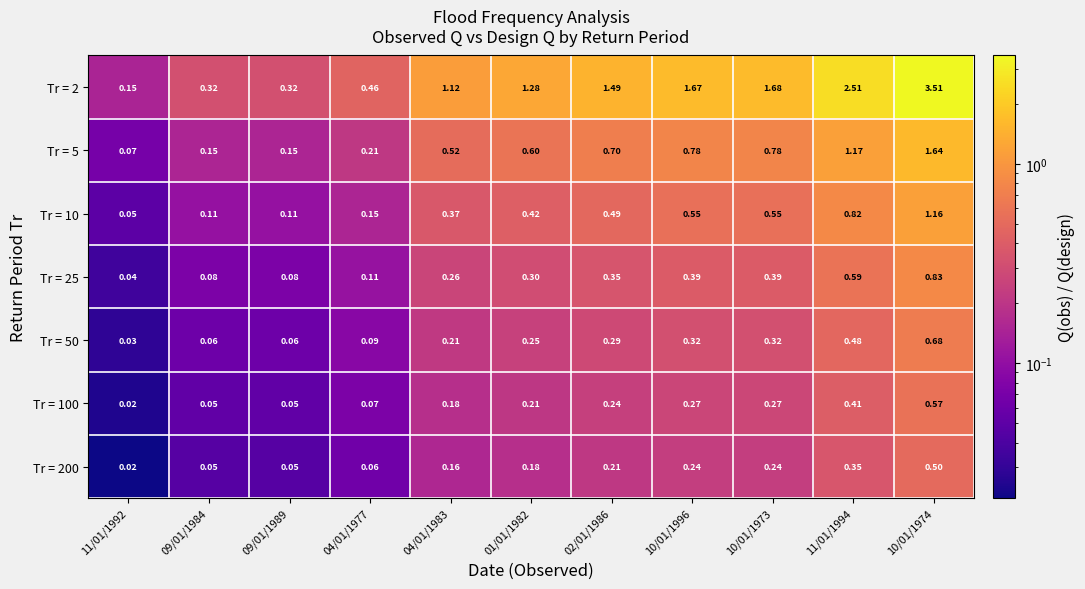

Is the value of Tr = 100 at 10/01/1973 greater than the value of Tr = 10 at 11/01/1994?

No